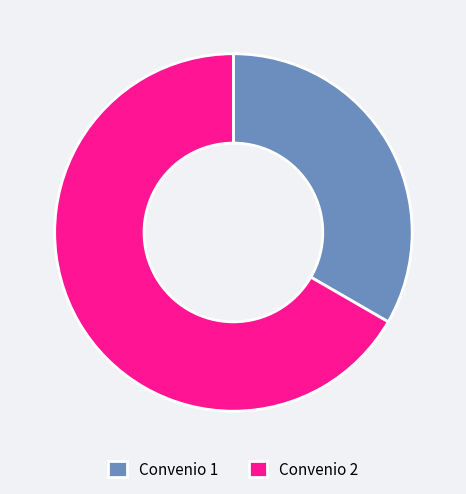

Rank the categories by value from highest to lowest.

Convenio 2, Convenio 1